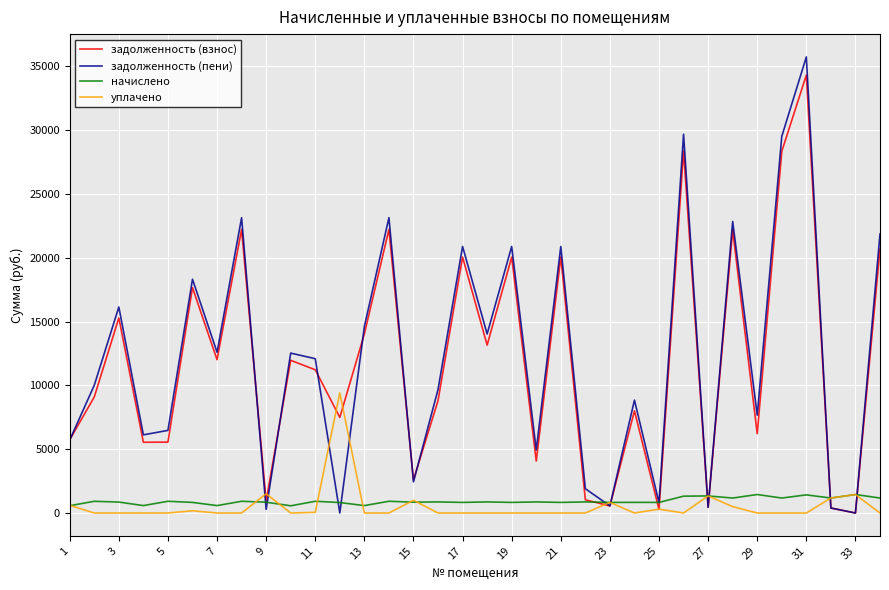

What is the greatest value displayed?

35748.6